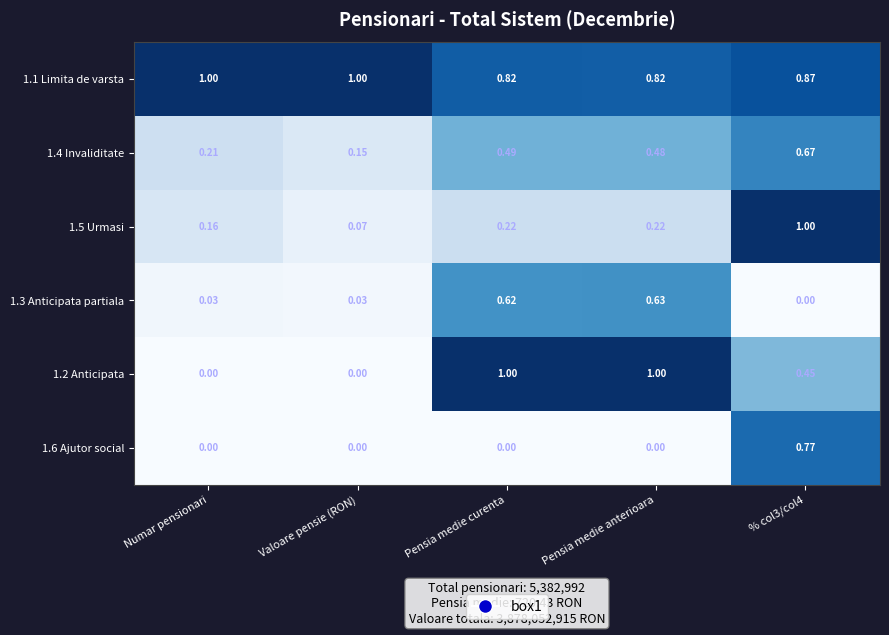

Is the value of 1.4 Invaliditate at % col3/col4 greater than the value of 1.1 Limita de varsta at Pensia medie curenta?

No